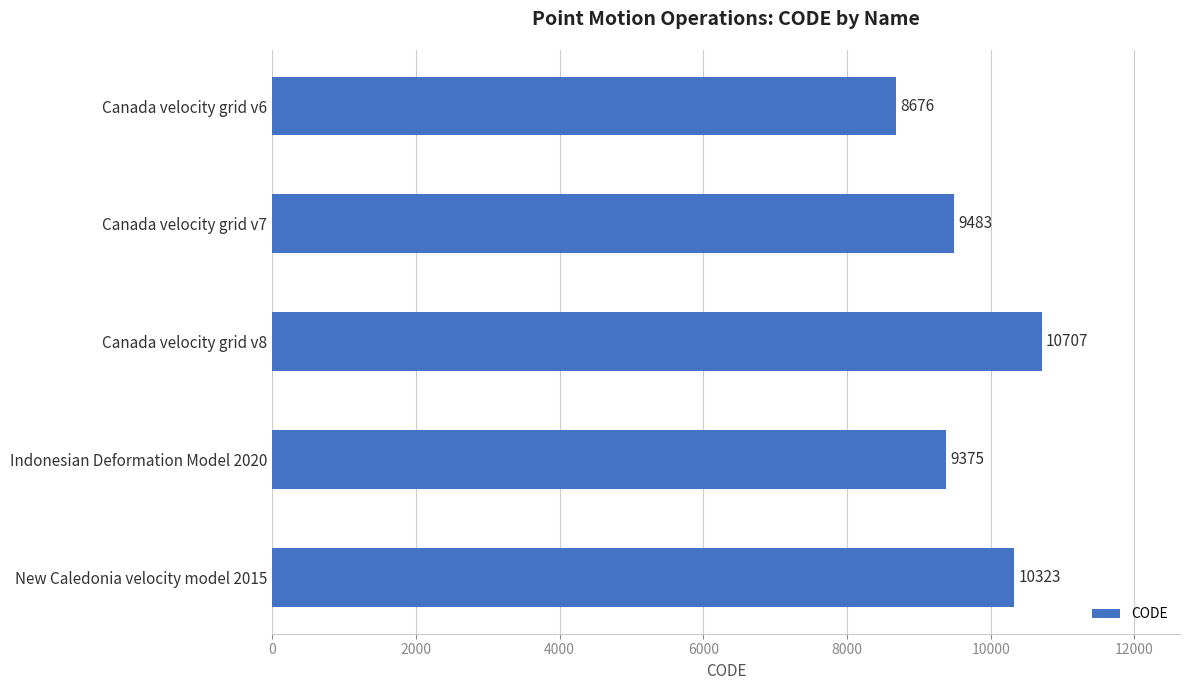

Reading bottom to top, transcribe all the data shown in this chart.

New Caledonia velocity model 2015=10323	Indonesian Deformation Model 2020=9375	Canada velocity grid v8=10707	Canada velocity grid v7=9483	Canada velocity grid v6=8676